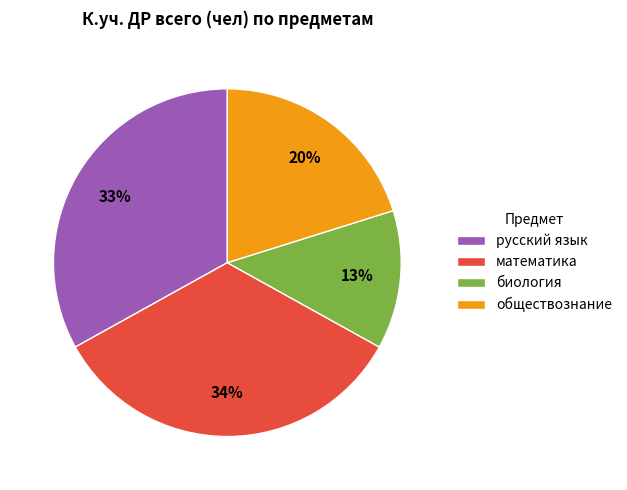

Between обществознание and биология, which is larger?

обществознание